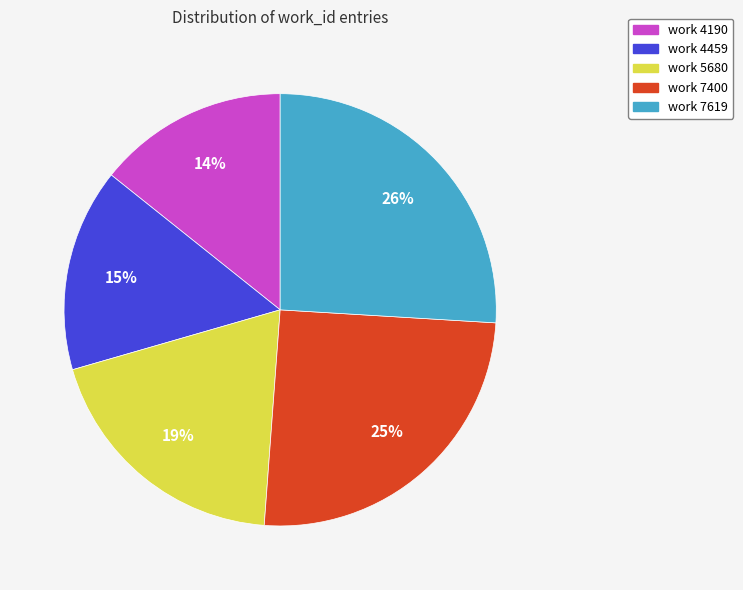

Approximately how many times larger is the value at work 7619 compared to work 4459?

1.7